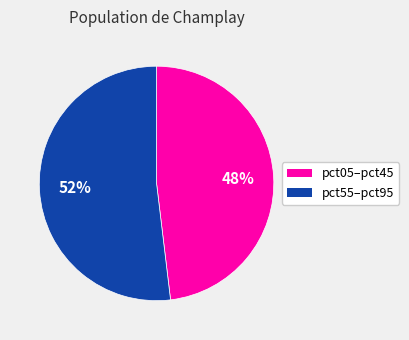

To the nearest percent, what is the difference between the largest and smallest slice percentages?

4%